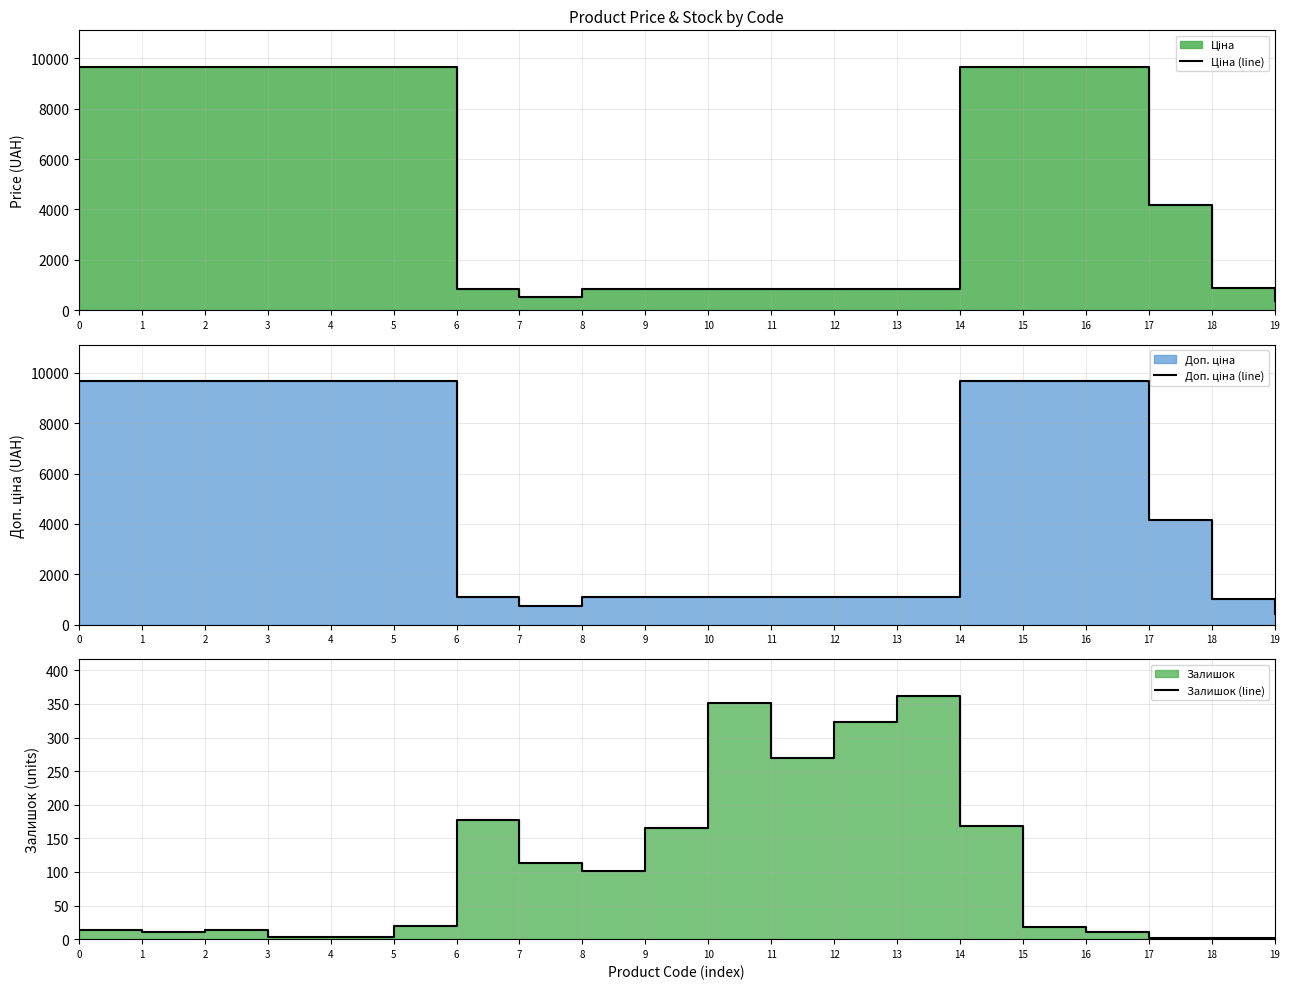

True or false: Ціна (line) and Доп. ціна (line) cross at least once.

False